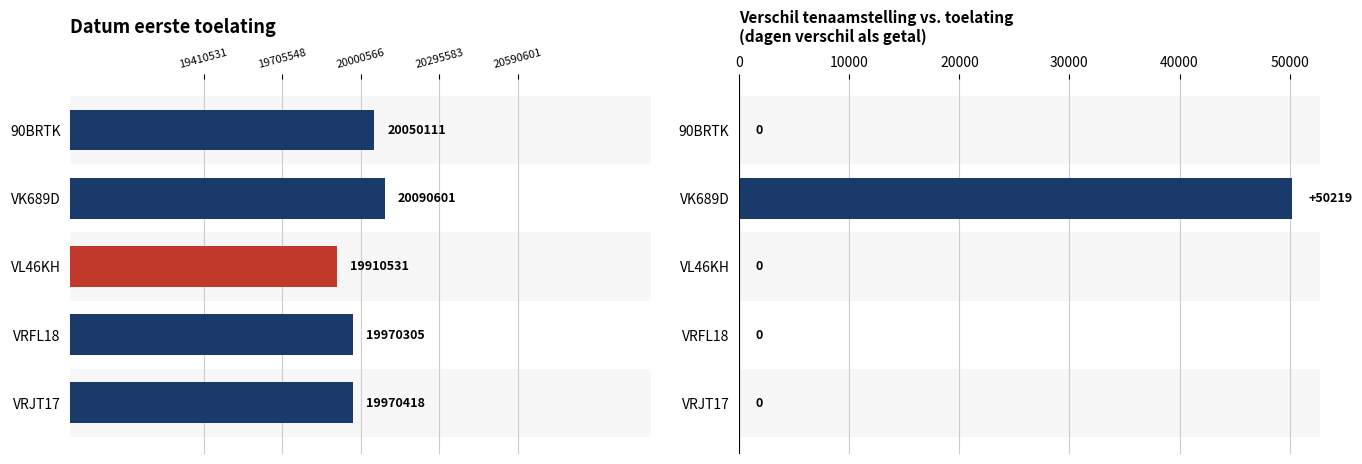

What is the difference between the second highest and minimum values in the datum_eerste_toelating series?

139580